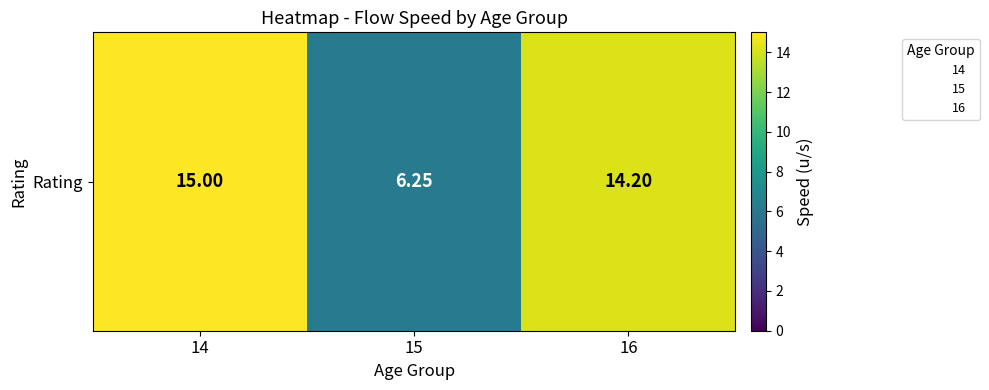

At which category does the chart reach its minimum across all series?

15